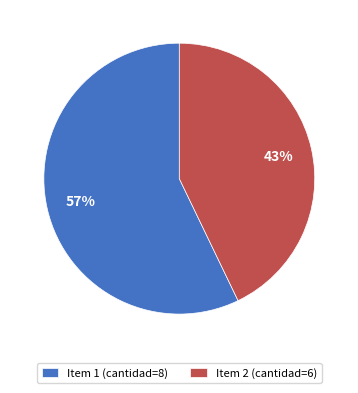

True or false: Item 2 (cantidad=6) accounts for 43% of the total.

True